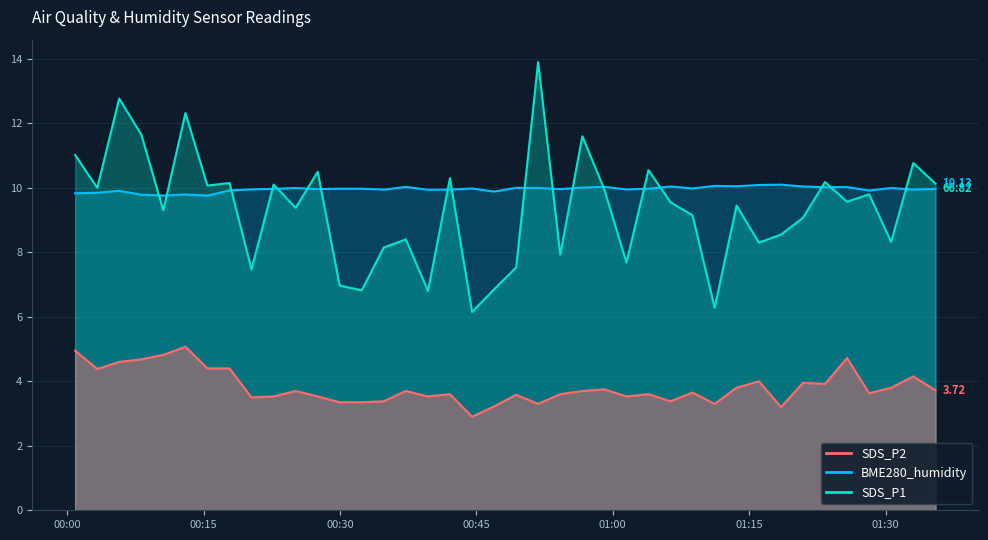

True or false: SDS_P2 and SDS_P1 cross at least once.

False